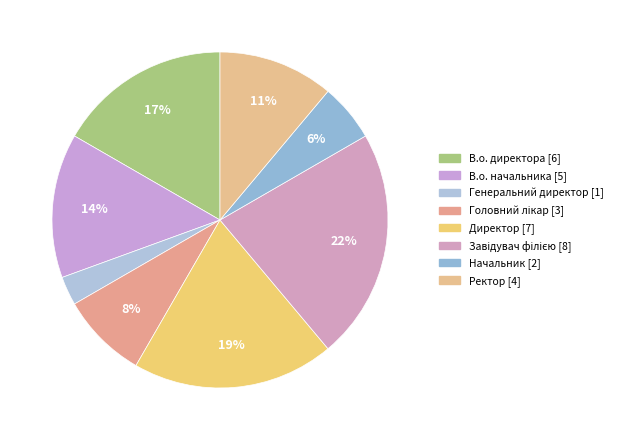

How many segments does this pie chart have?

8